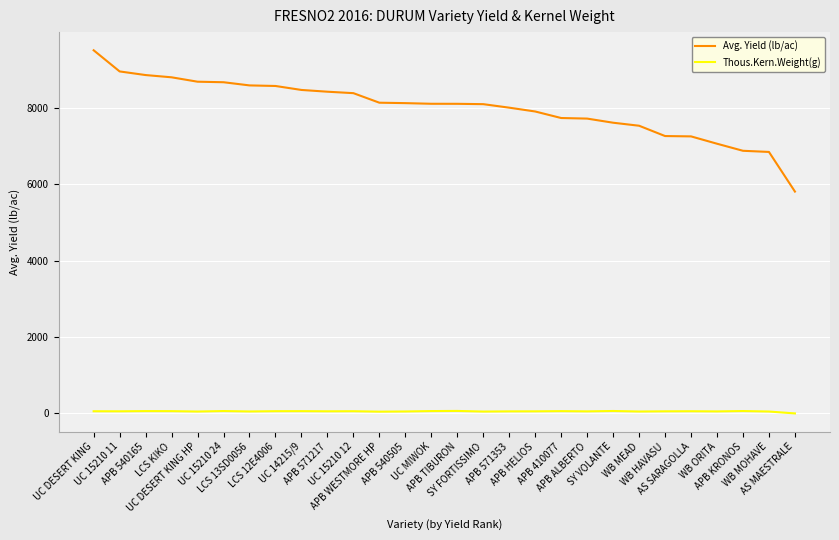

List the series in order of their peak value, highest first.

Avg. Yield (lb/ac), Thous.Kern.Weight(g)